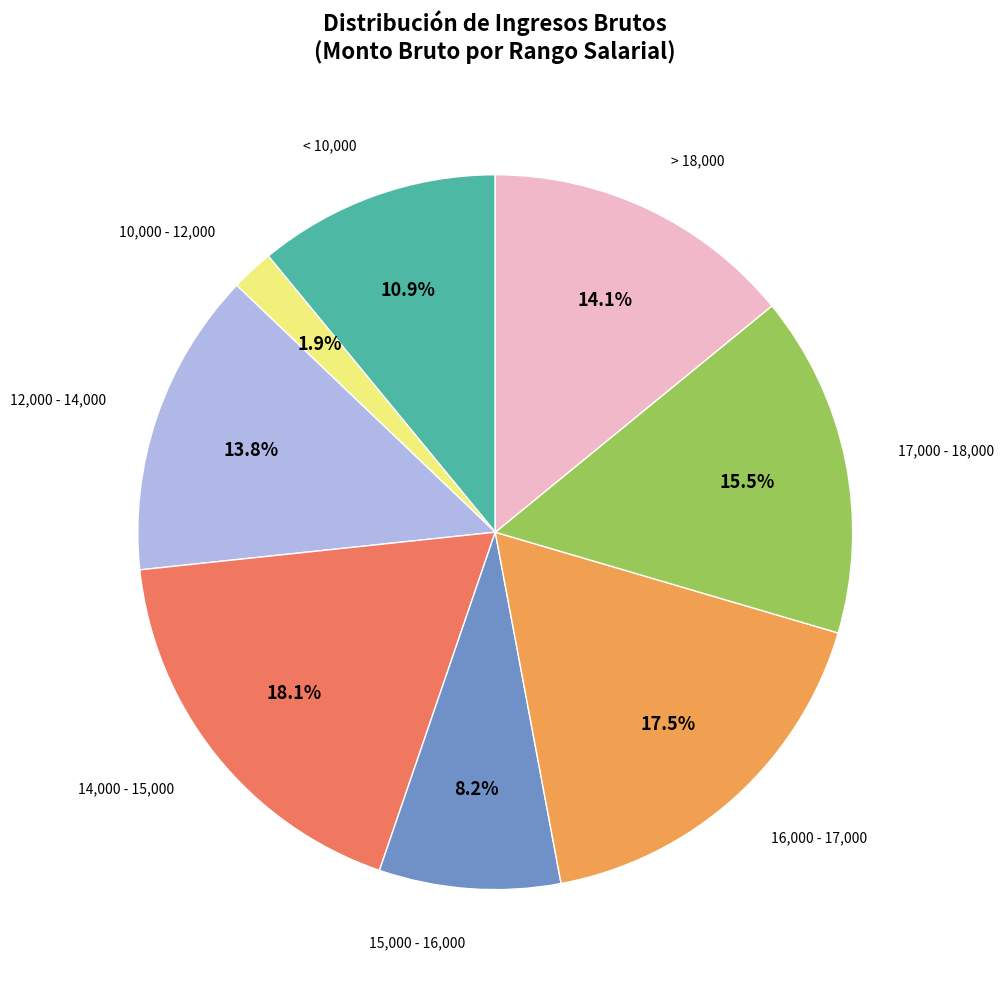

Which slice is the smallest?

10,000 - 12,000